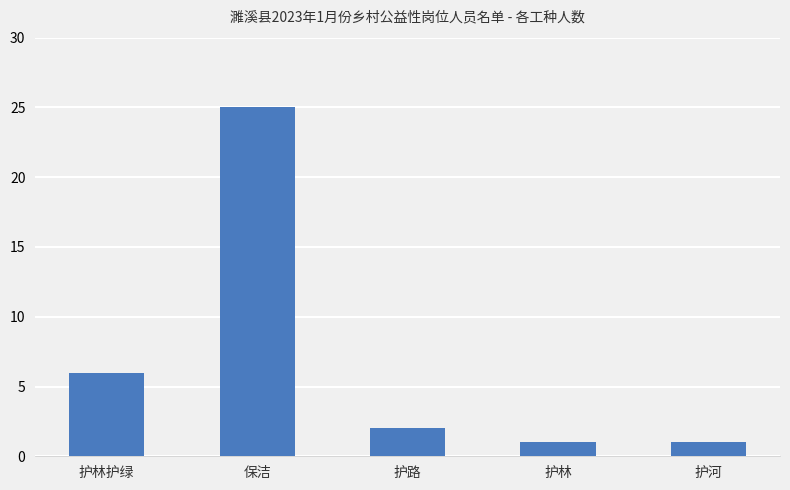

How many values are below 2?

2